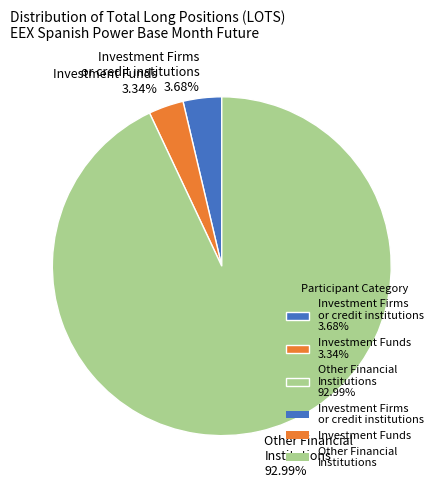

Which has a higher value, Investment Funds 3.34% or Other Financial Institutions 92.99%?

Other Financial Institutions 92.99%